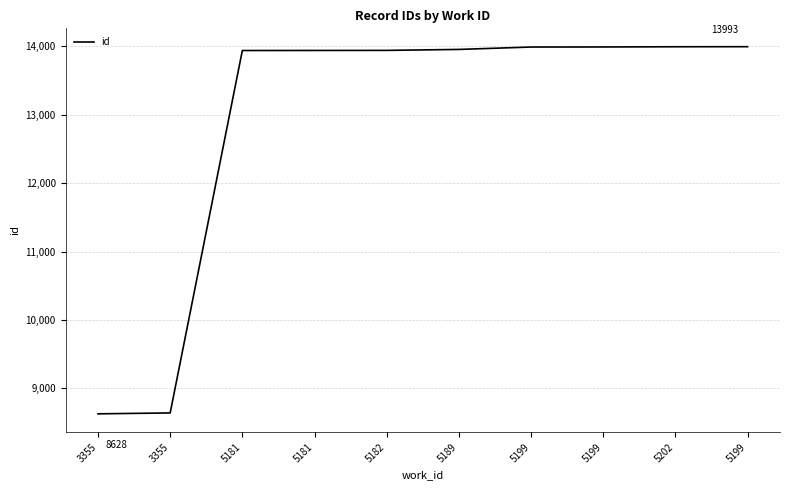

How many lines are shown in the chart?

1